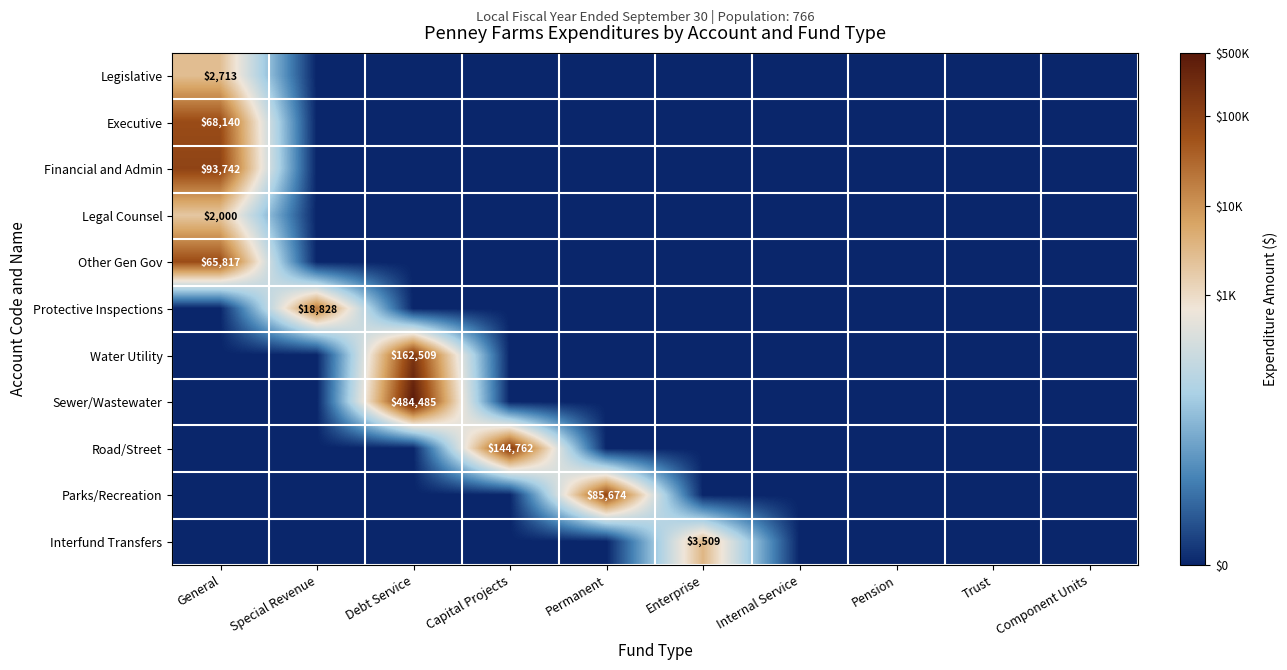

At which category is the sum across all series the highest?

General